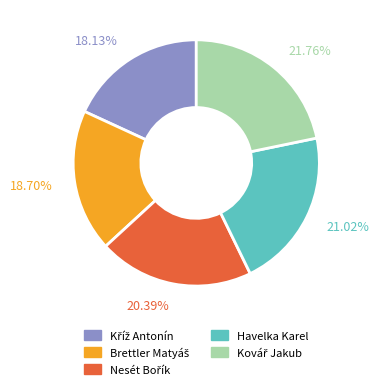

Does any single category account for the majority?

No